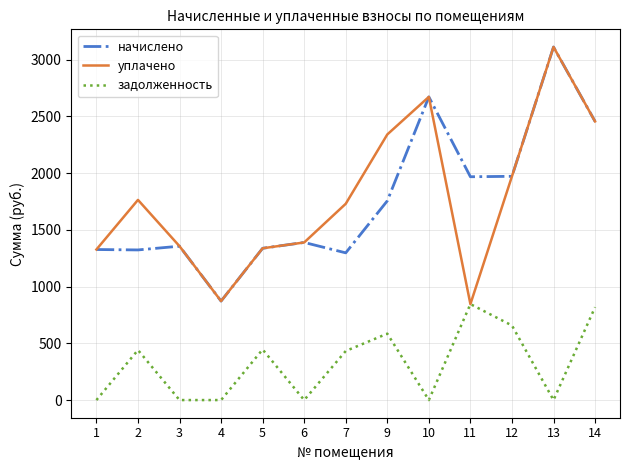

True or false: начислено and задолженность intersect in this chart.

False